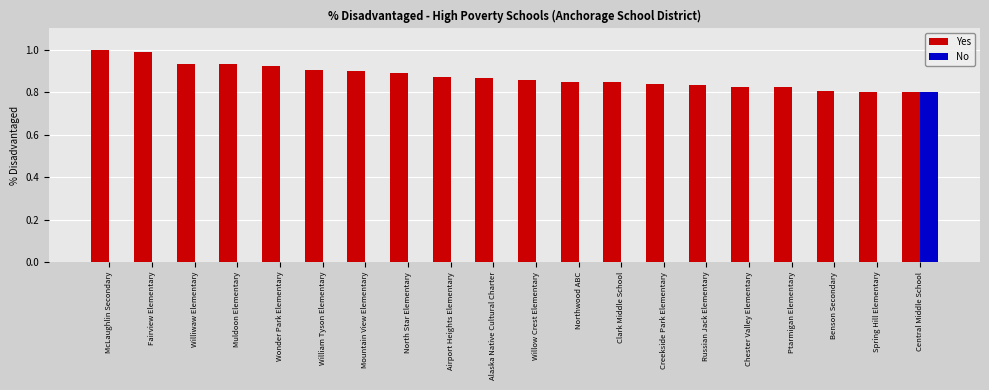

Which series has the largest total across all categories?

Yes